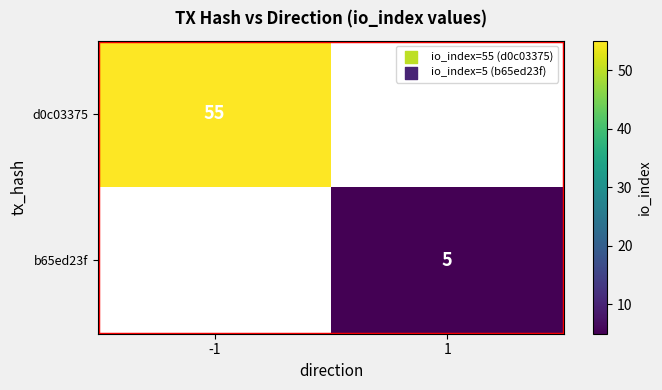

The value of b65ed23f at 1 is 8. True or false?

False